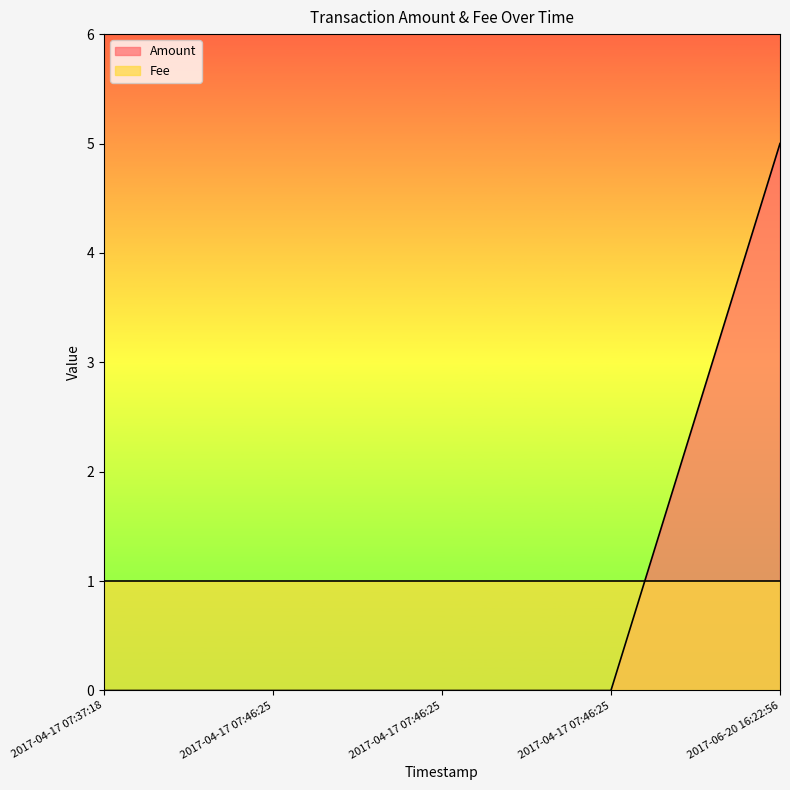

How many values exceed 0?

1